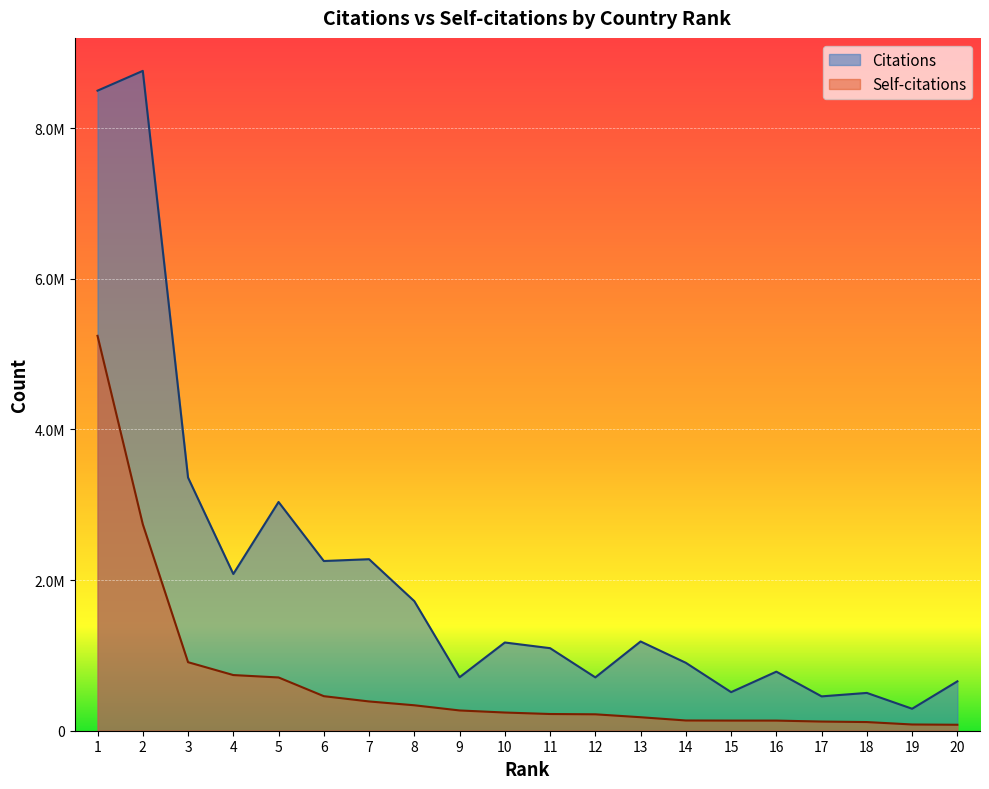

Which series has the largest total across all categories?

Citations